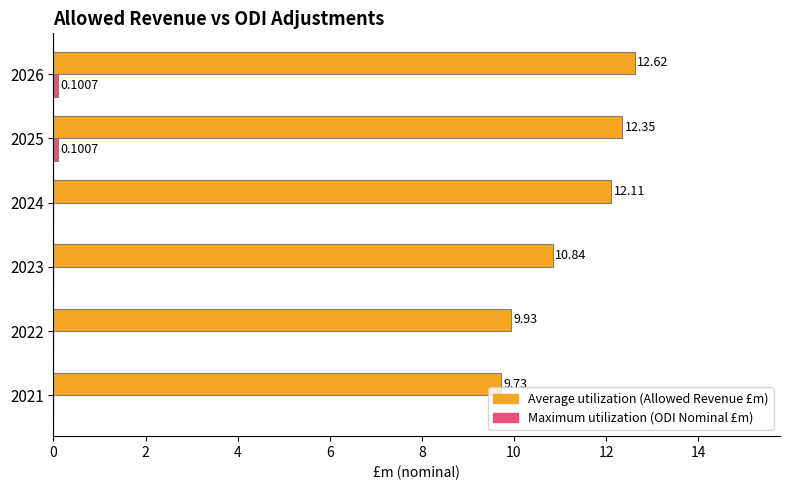

What is the total value across all series at 2025?

12.4